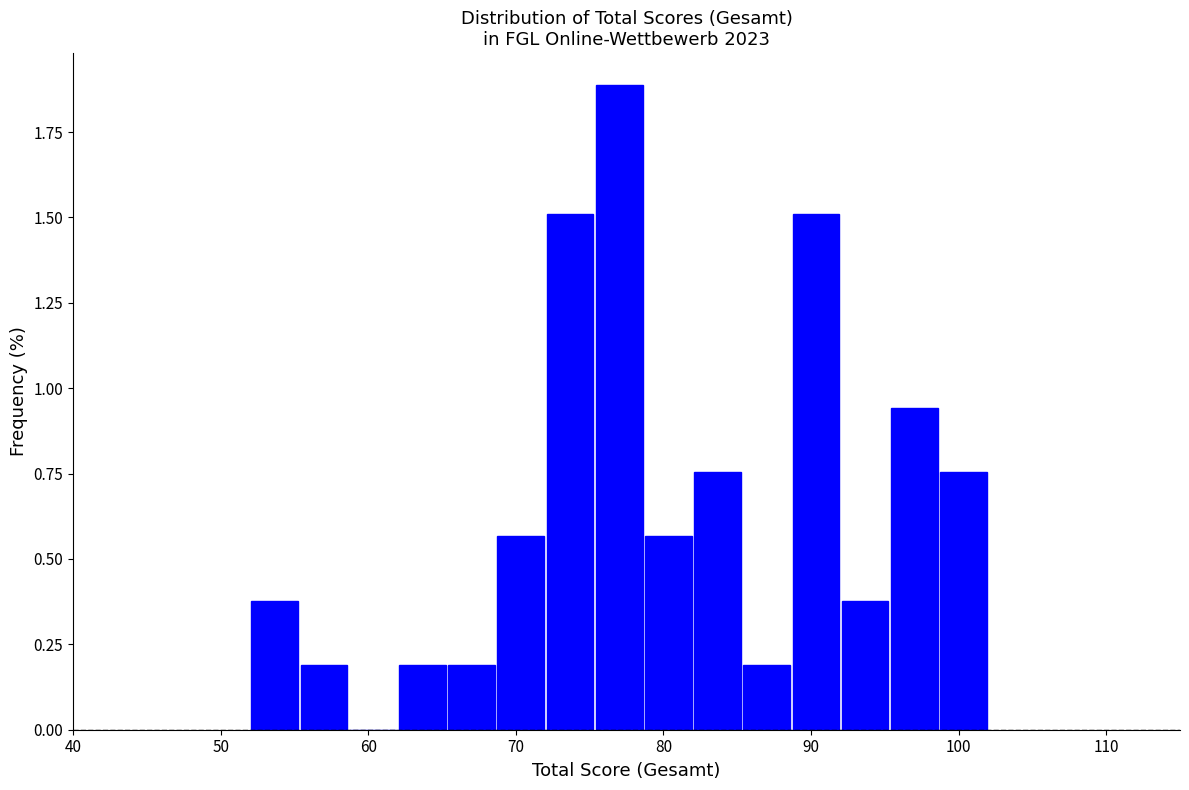

Around what value on the x-axis is the tallest bar? Give the approximate position of its centre, as read against the axis.

77